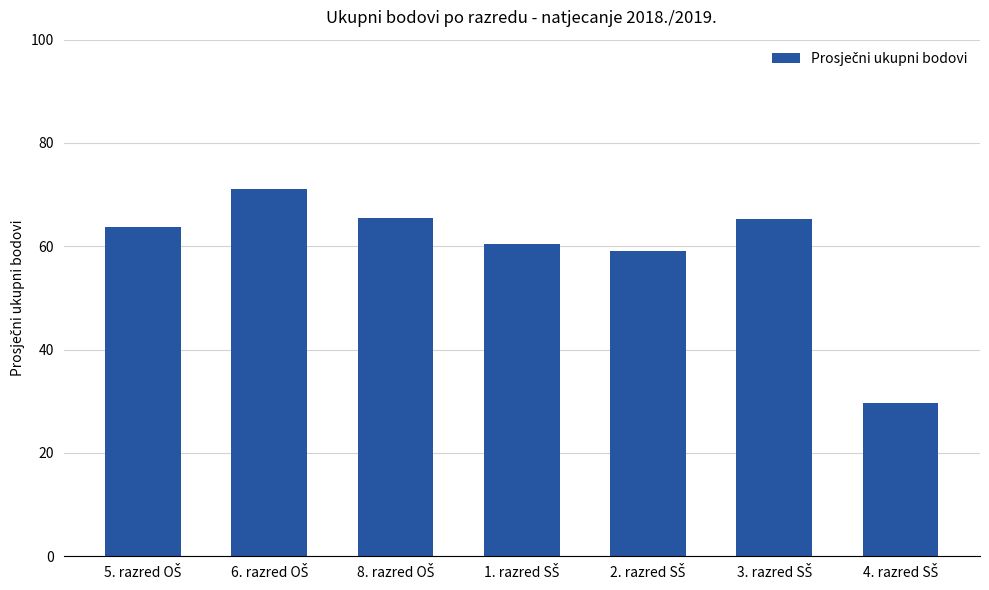

What is the value of the 3rd bar from the left?

65.5